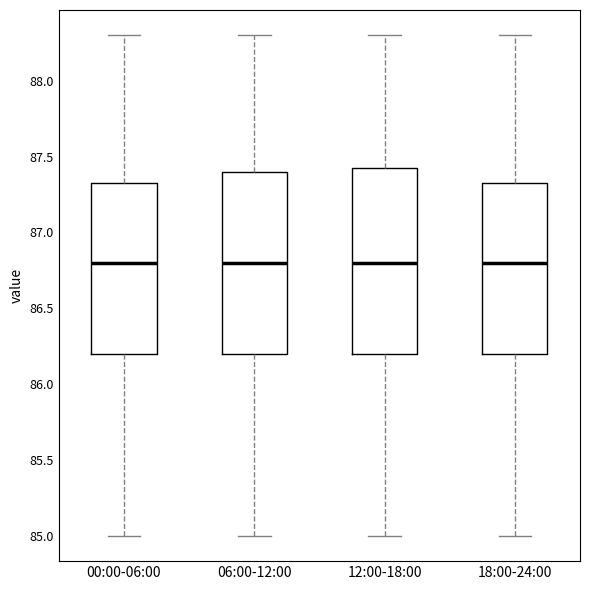

Where is the lower edge of the box for 12:00-18:00 on the y-axis? The values are not printed on the chart, so give them approximately, as read against the axis.

86.20